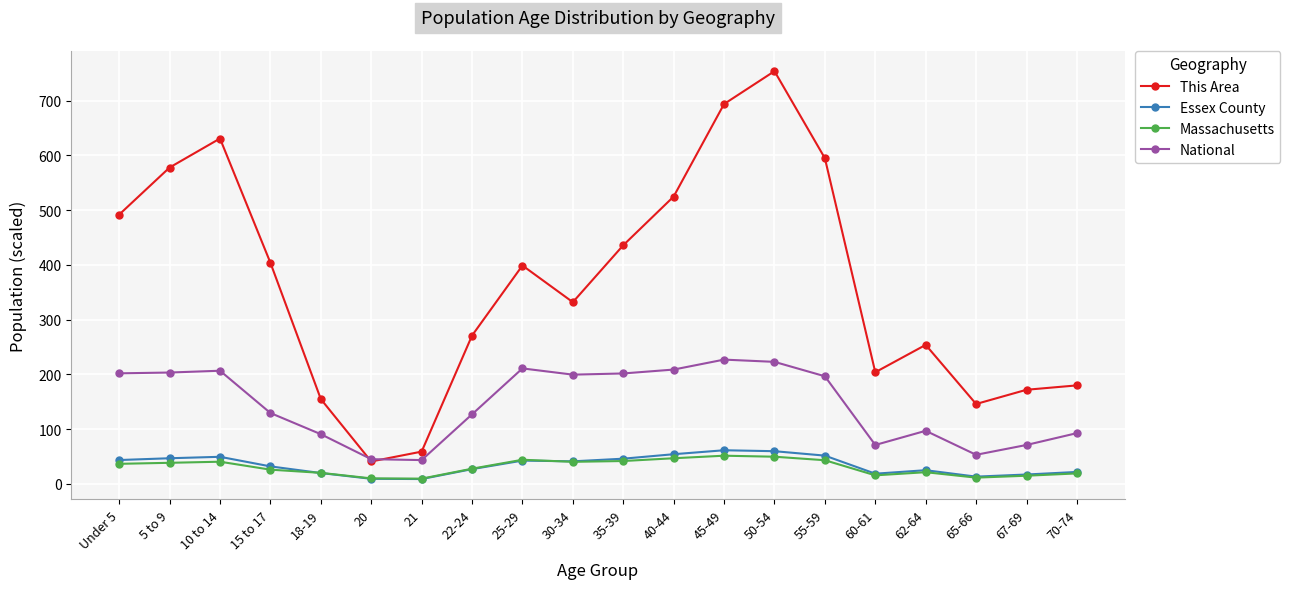

True or false: Massachusetts and This Area intersect in this chart.

False